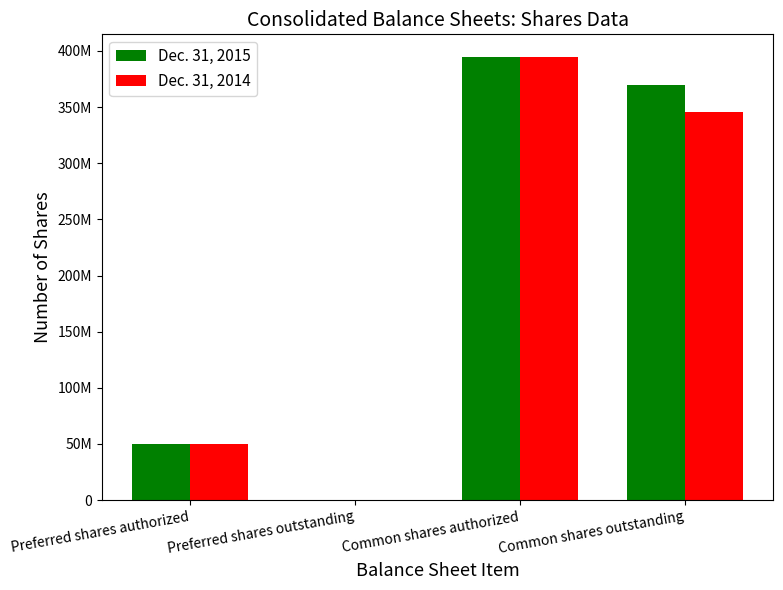

Between Preferred shares authorized and Common shares outstanding, which series saw the biggest shift?

Dec. 31, 2015